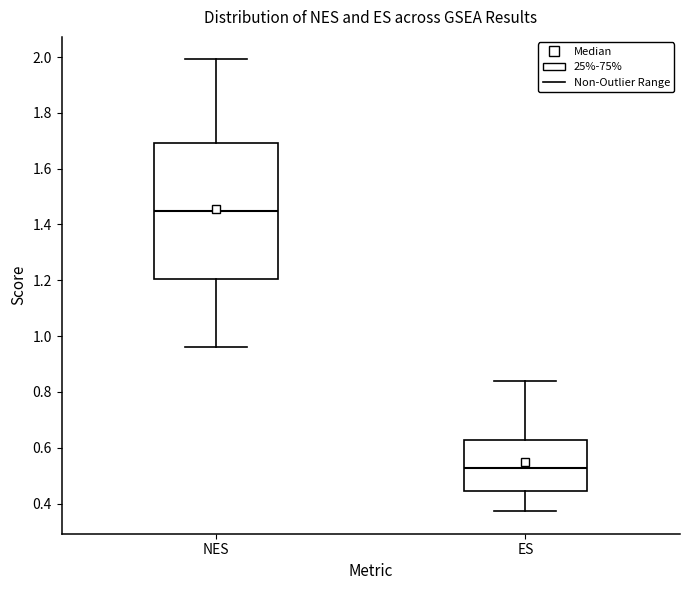

Which box has the highest median line?

NES